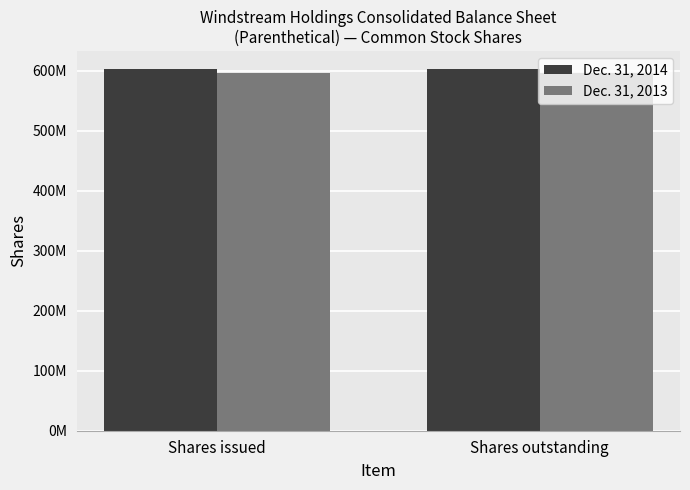

What are all the series names shown in the legend?

Dec. 31, 2014, Dec. 31, 2013